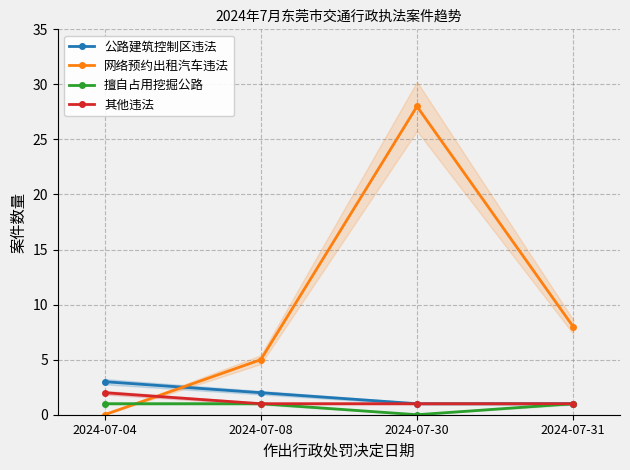

How many 其他违法 values are between 1 and 2?

4